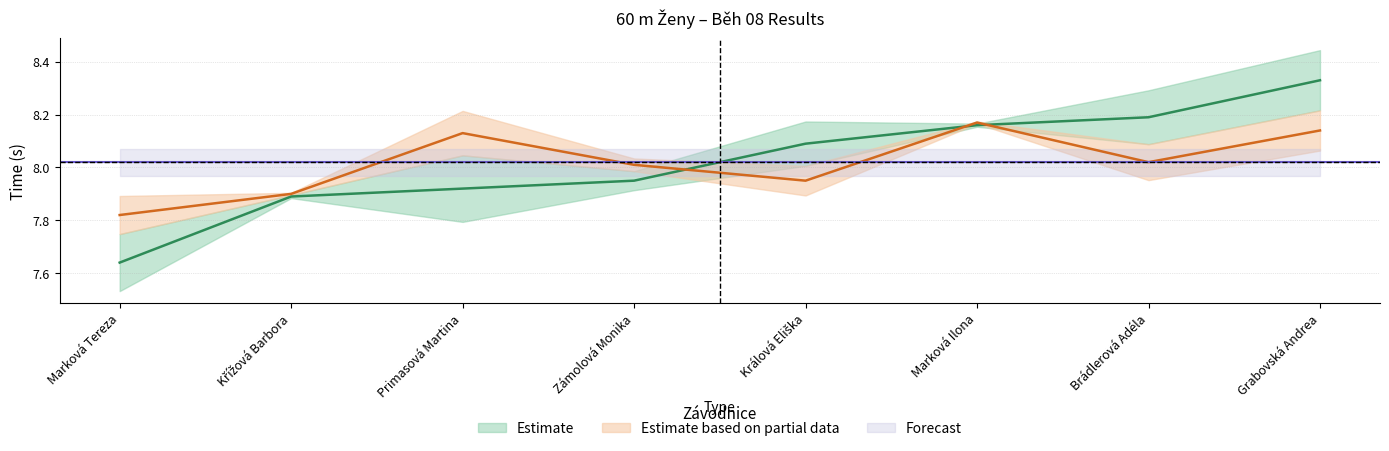

Between which two adjacent categories do Výkon and PB first intersect?

Zámolová Monika and Králová Eliška